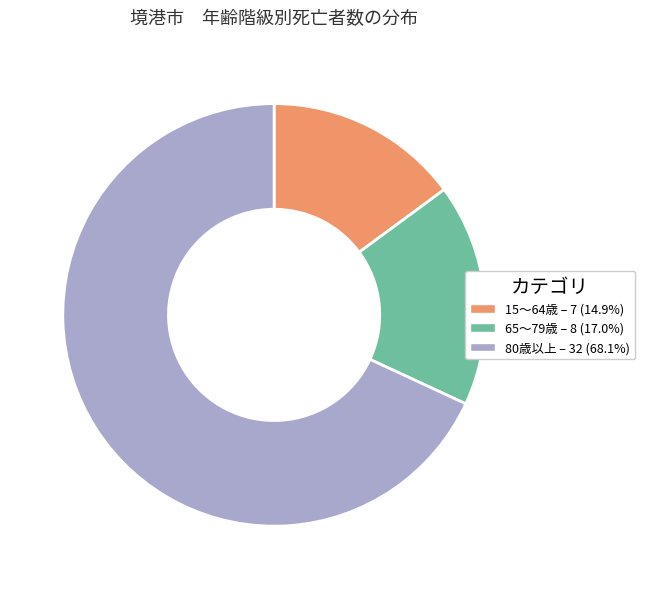

Is there a majority slice in this chart?

Yes